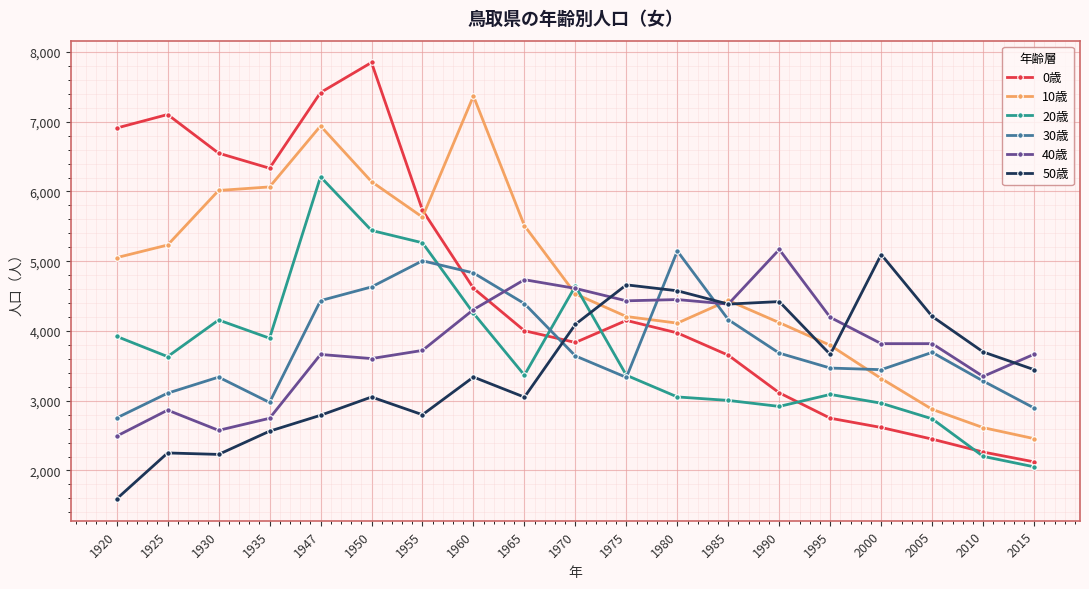

Where does the 30歳 series first go above 3642?

1947